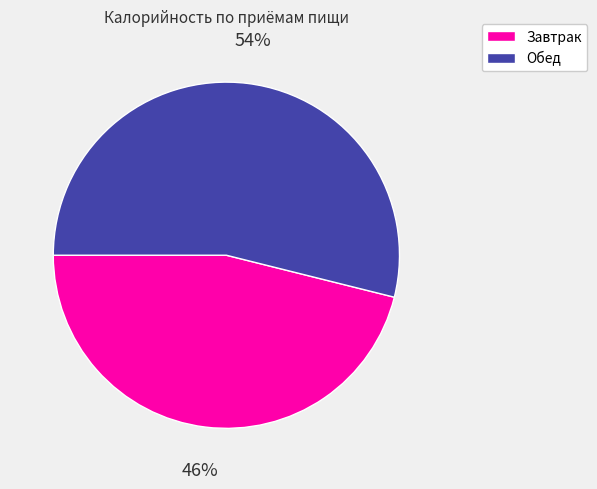

What percentage is the Обед slice, to the nearest percent?

54%